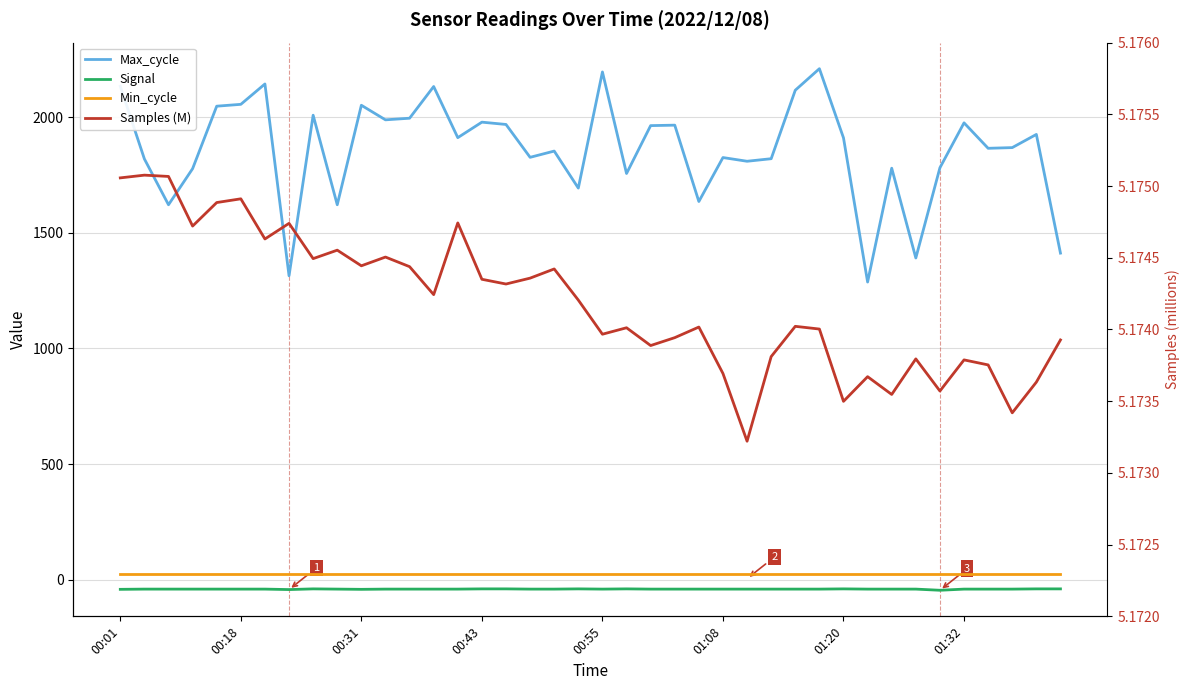

Which series changed the most between 11 and 20?

Max_cycle